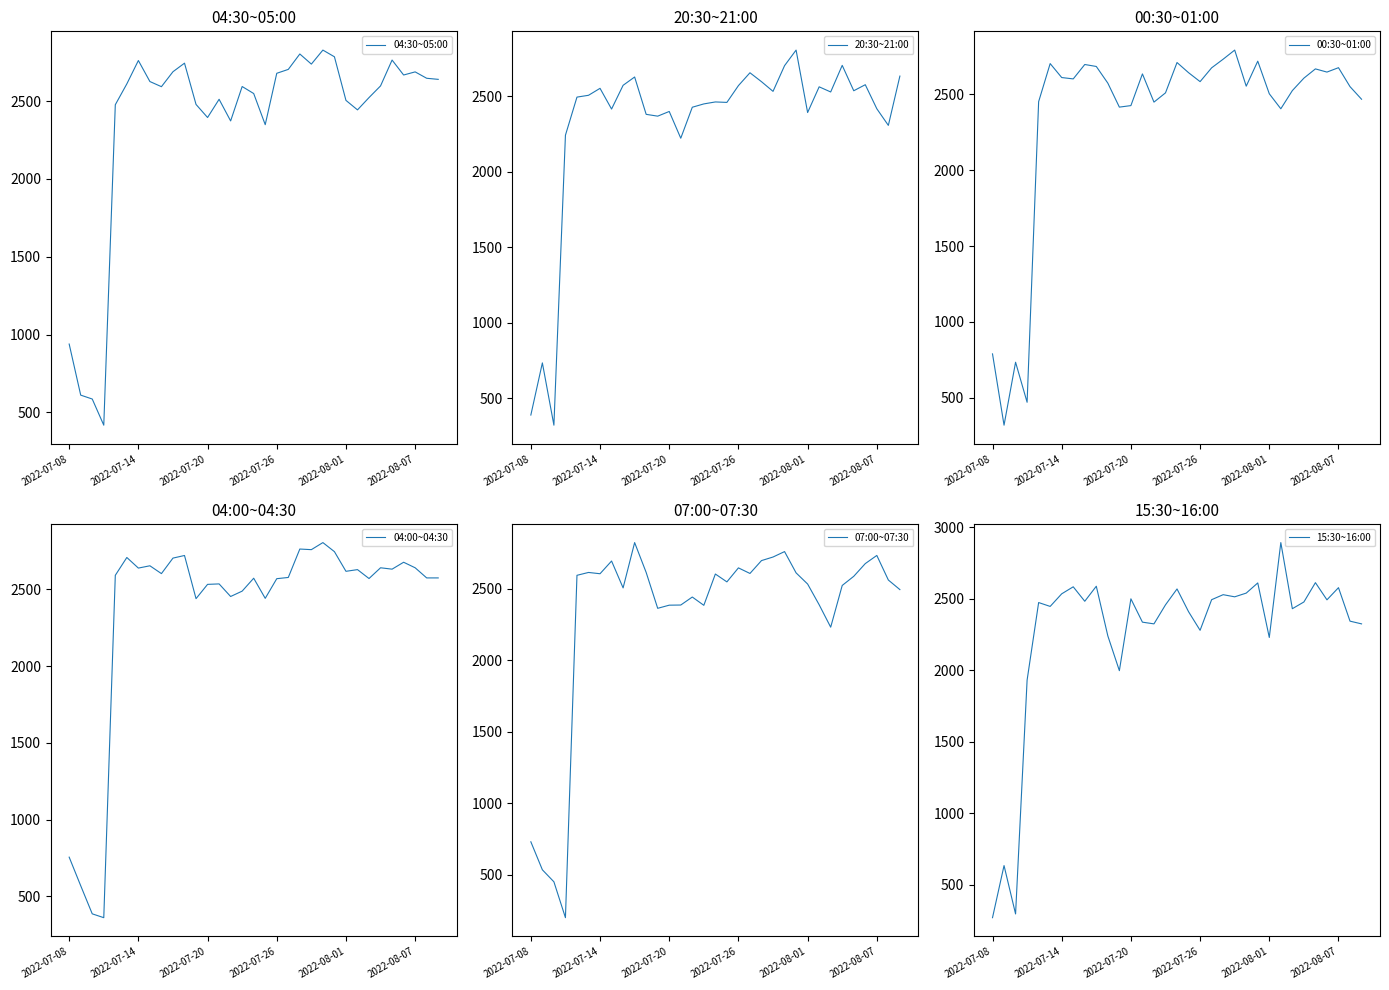

What is the minimum value for 04:30~05:00?

418